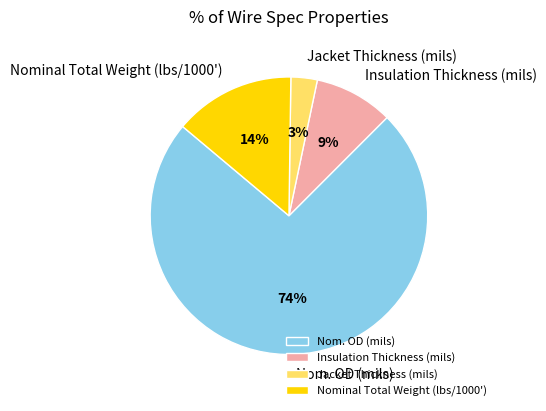

Approximately how many times larger is the value at Insulation Thickness (mils) compared to Jacket Thickness (mils)?

3.0